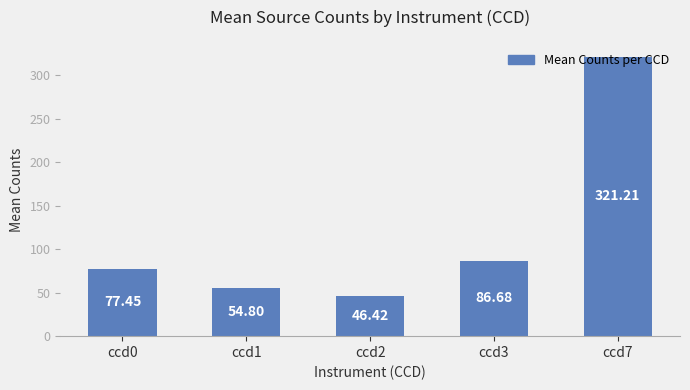

Rank the categories by value from highest to lowest.

ccd7, ccd3, ccd0, ccd1, ccd2